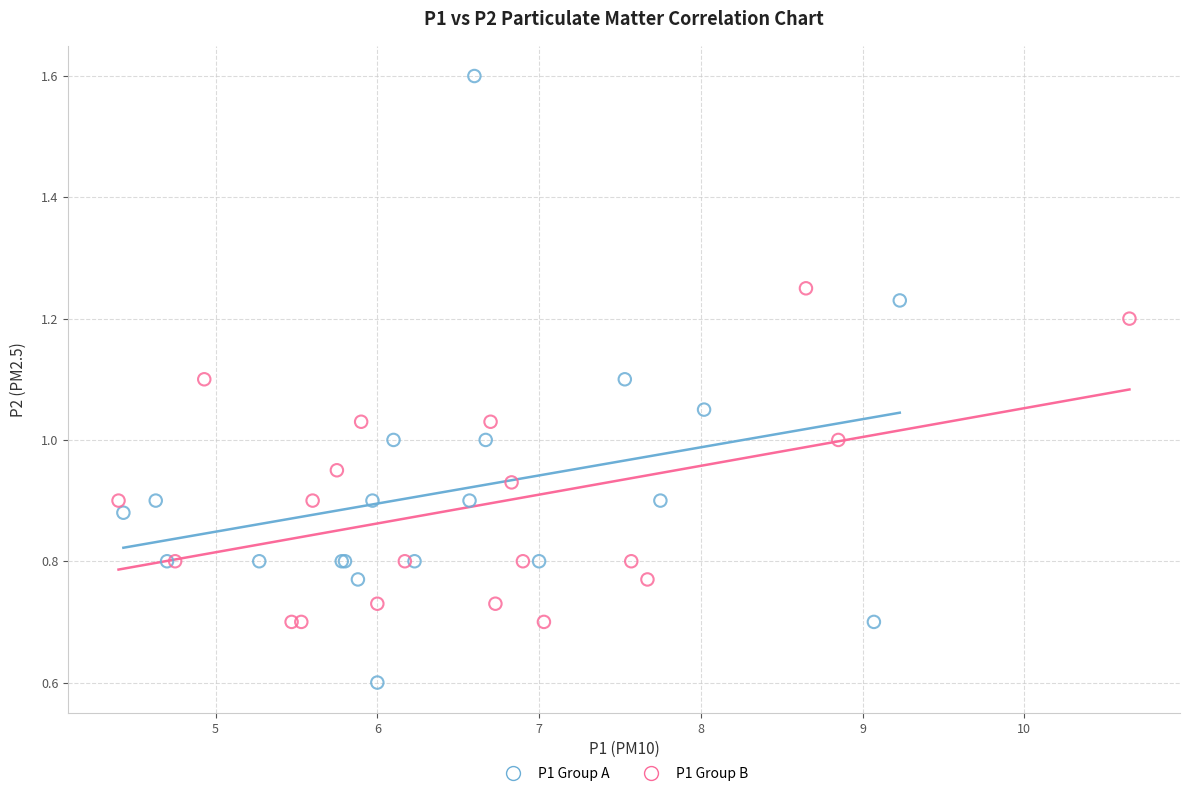

Which series contains the highest Y value?

P1 Group A